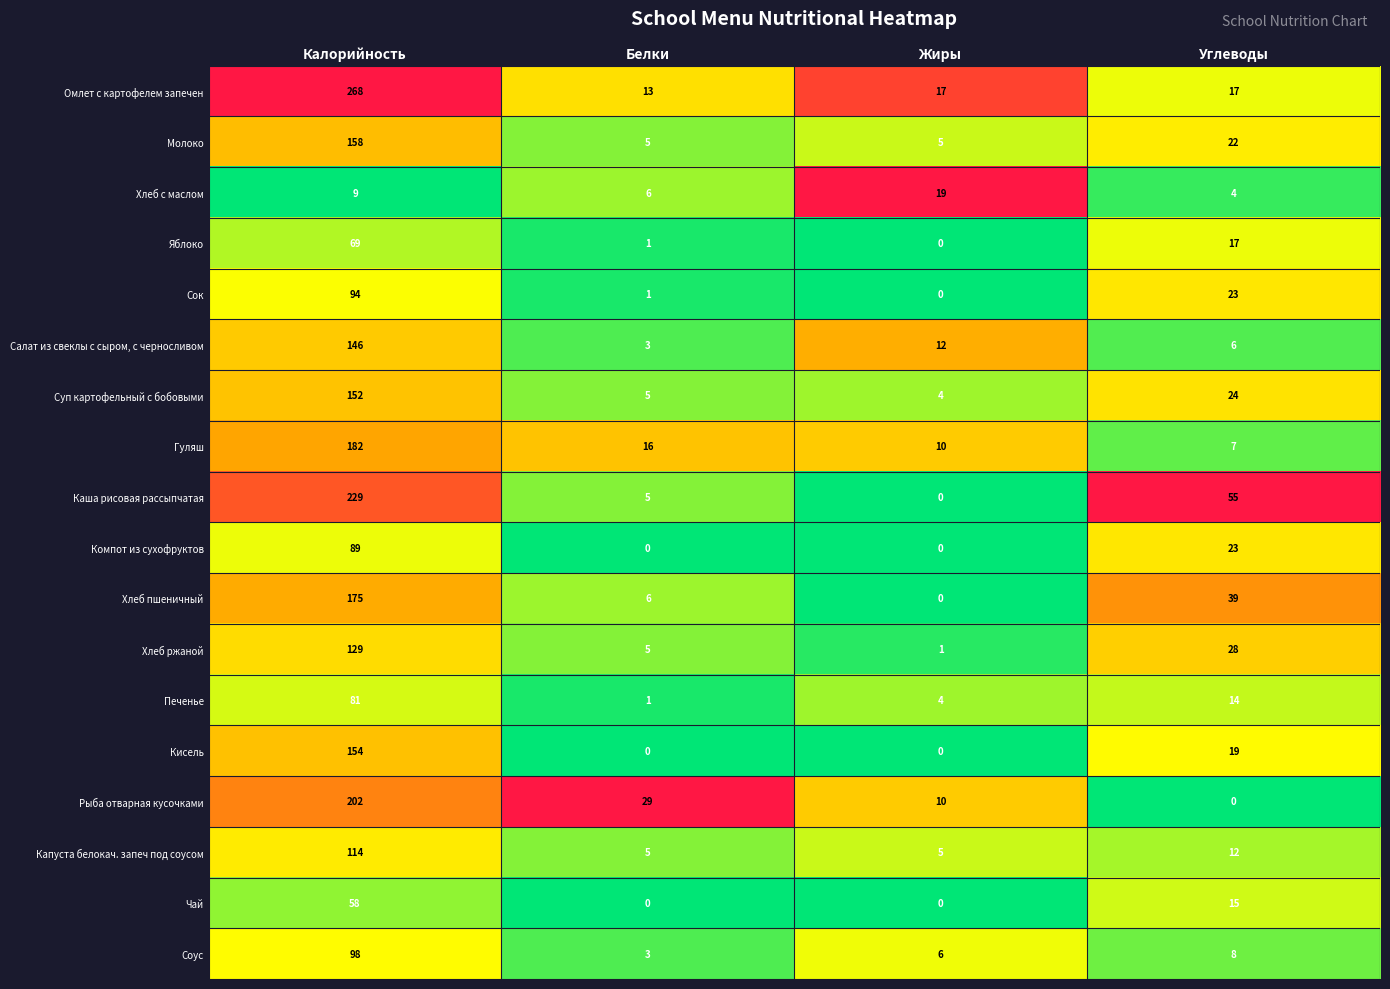

What is the spread (max minus min) of values at Калорийность?

259